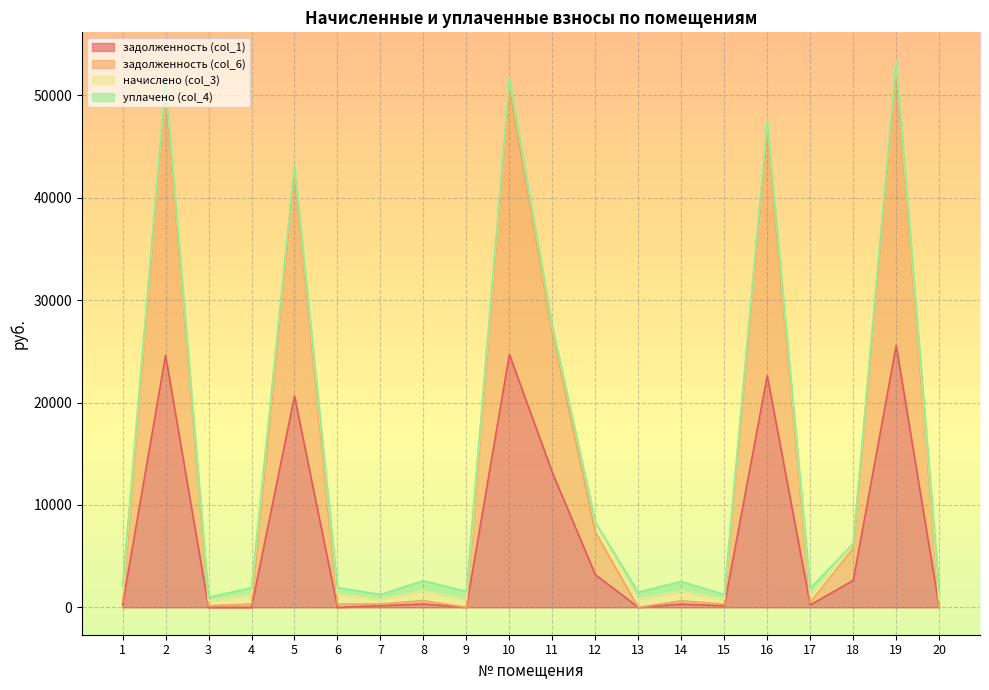

The value of задолженность (col_6) at 16 is 46518.0. True or false?

True